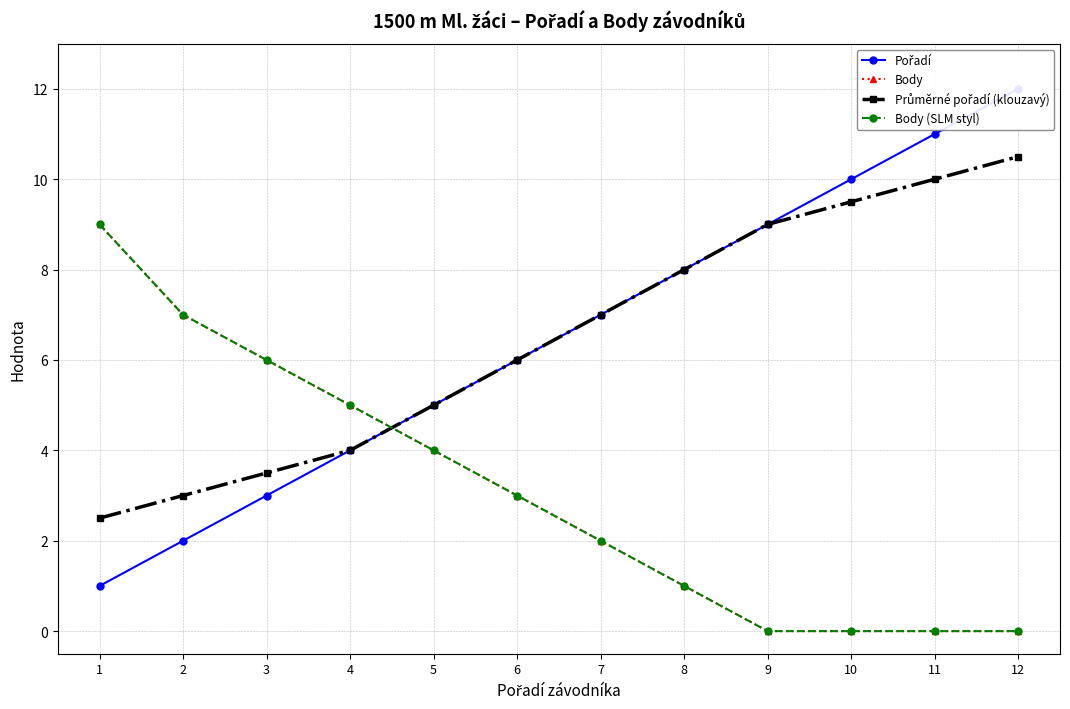

At which category is the sum across all series the highest?

12